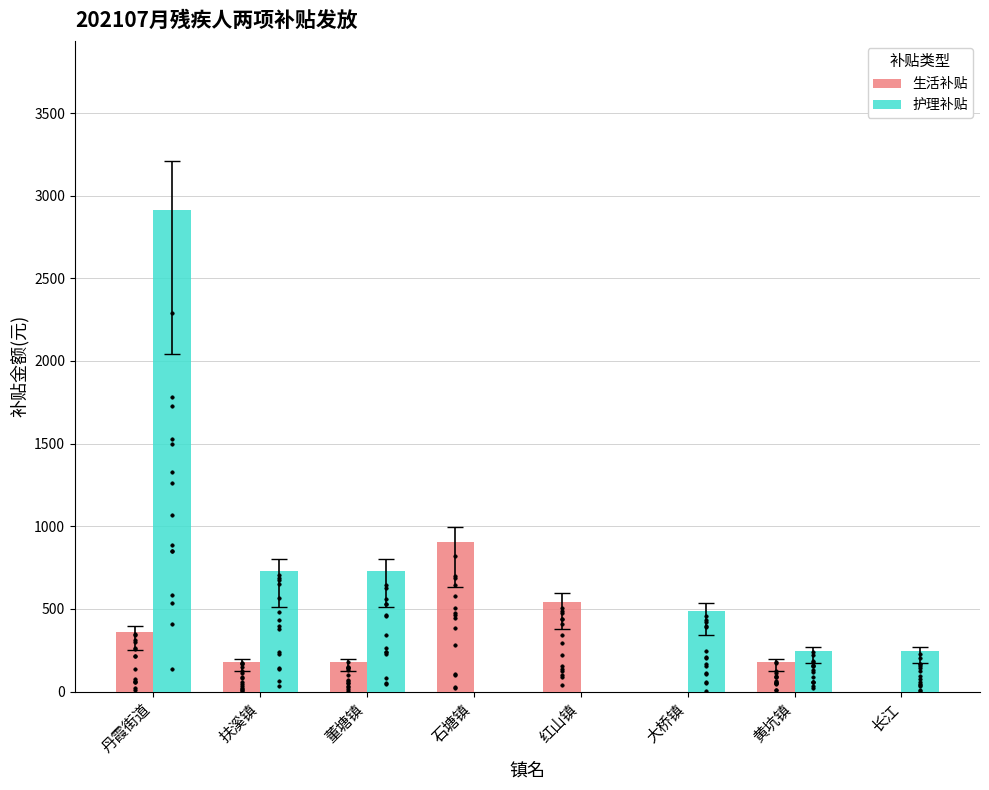

Which series has the widest spread of Y values?

护理补贴